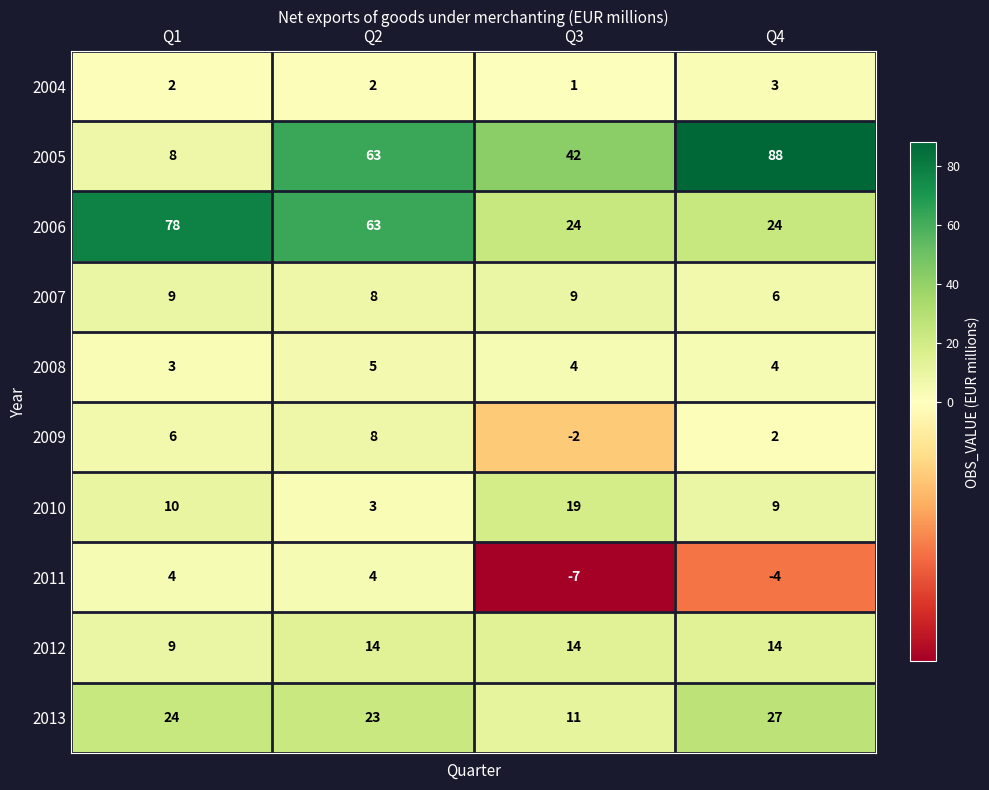

Which series has the largest range (max minus min)?

2005